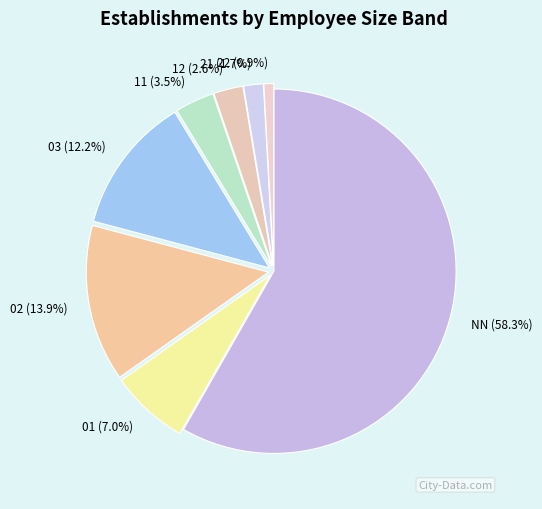

What is the total percentage of 02 and 11?

17.4%